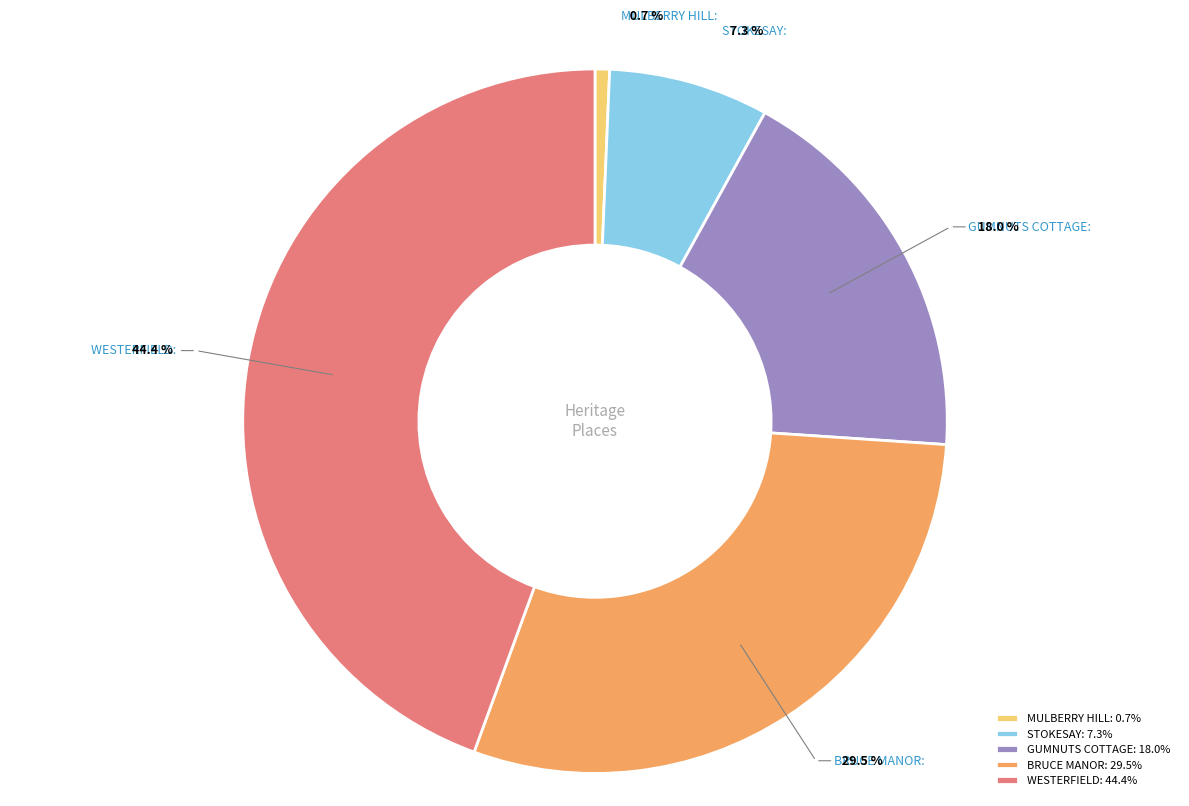

To the nearest percent, what is the difference between the MULBERRY HILL and STOKESAY slice percentages?

7%